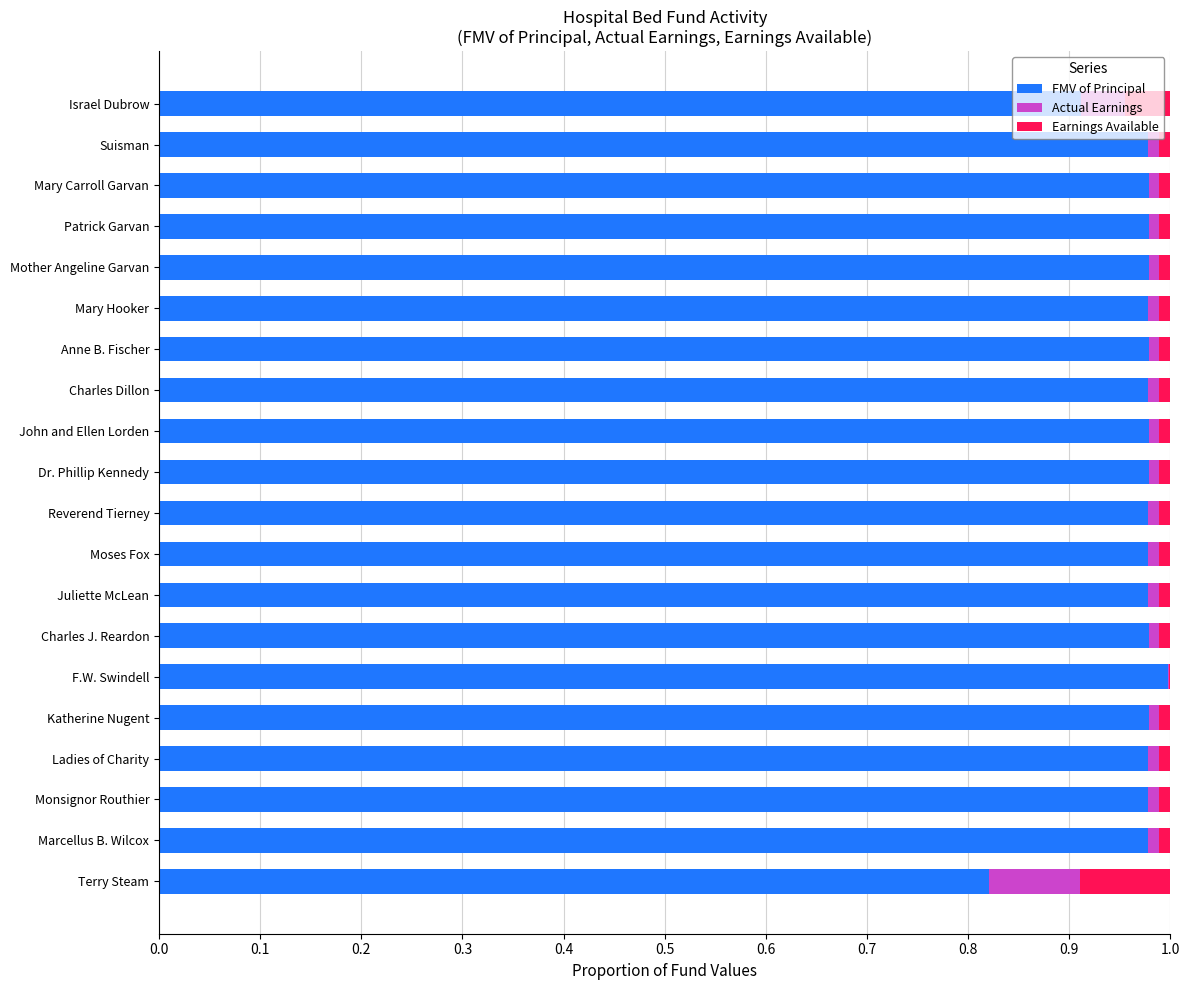

What is the sum of all FMV of Principal values?

19.4